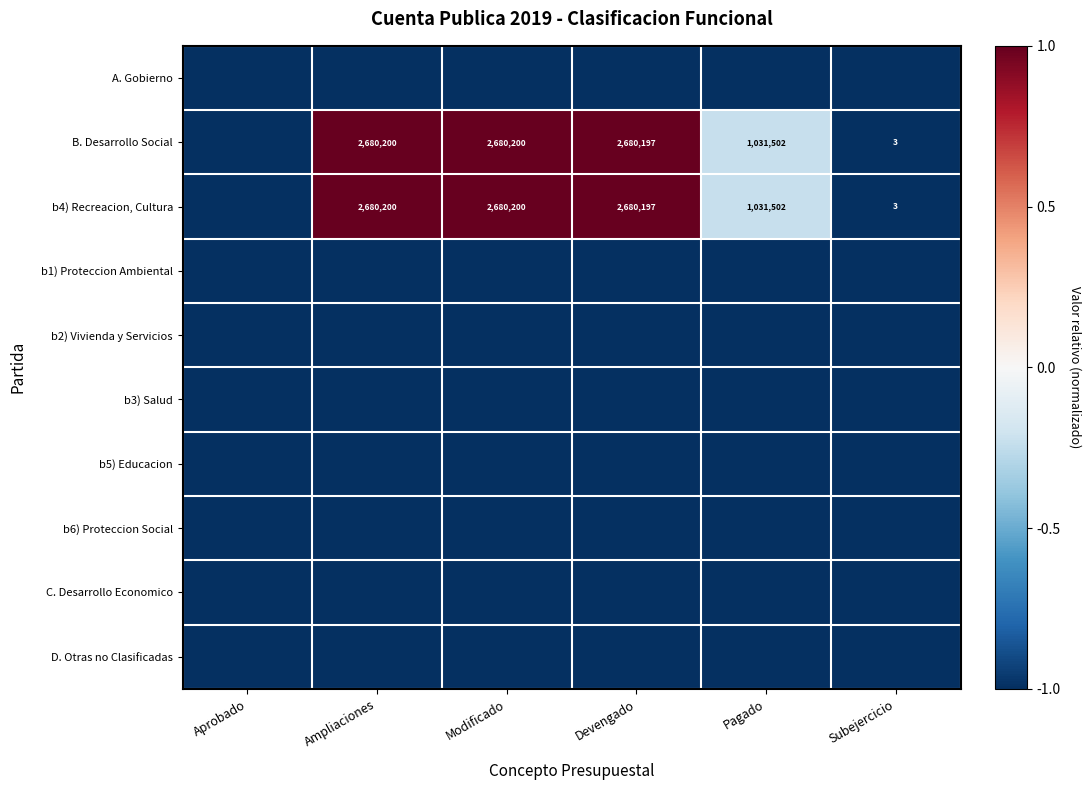

What is the total value across all series at Pagado?

-8.5